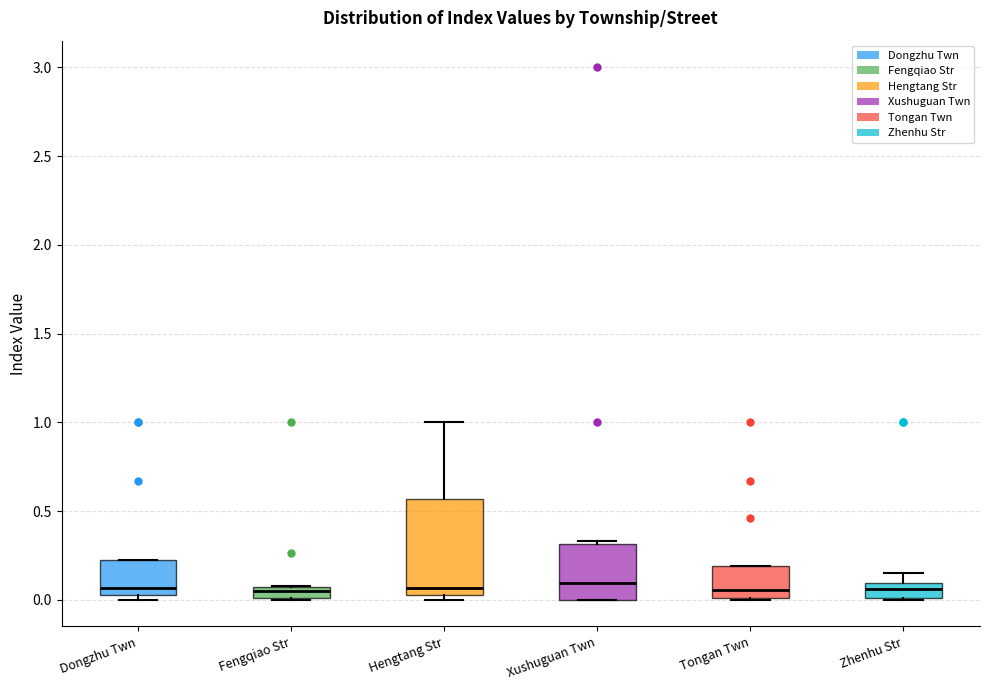

Comparing the boxes themselves (not the whiskers), which one is the tallest?

Hengtang Str